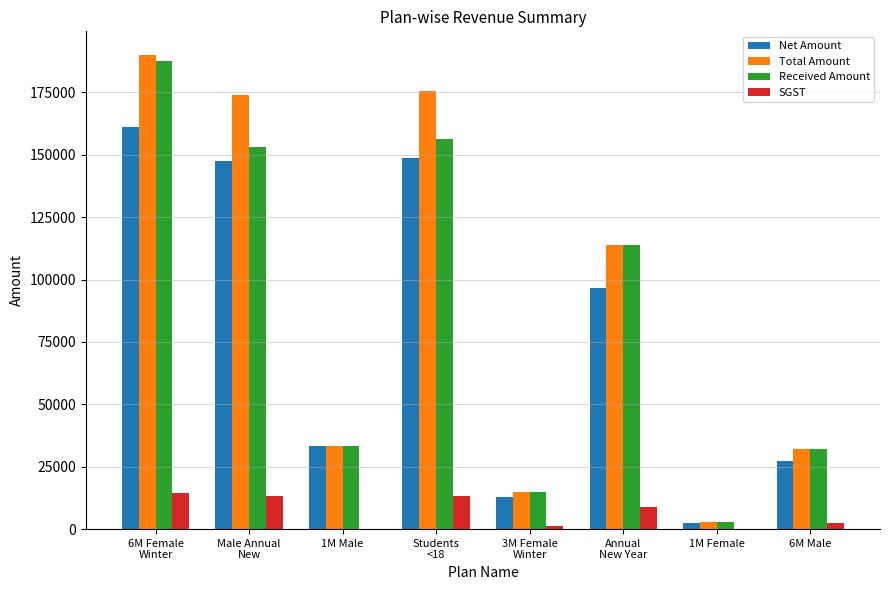

At which category does the chart reach its peak across all series?

6M Female
Winter